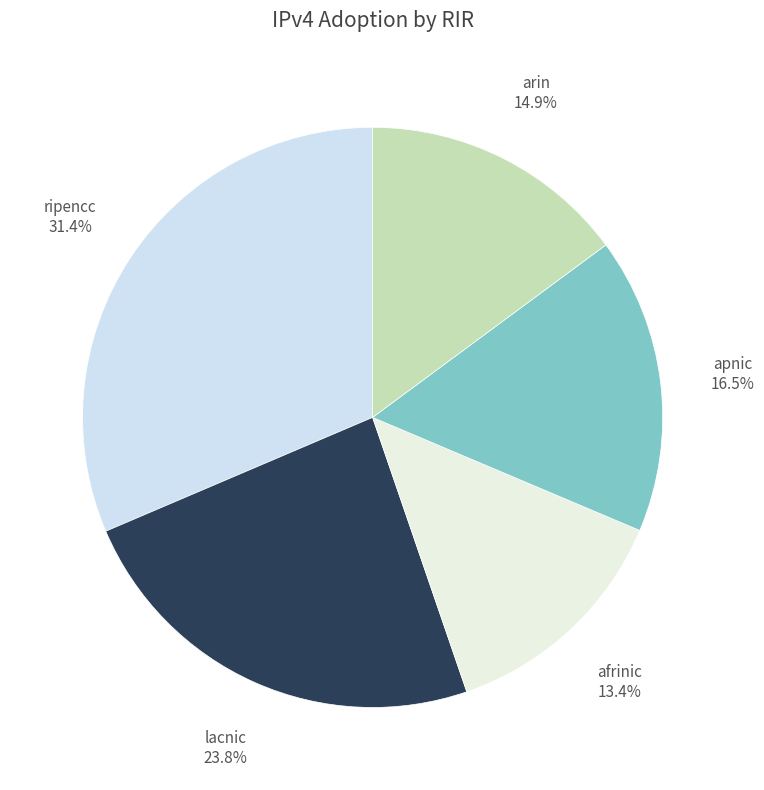

What is the total percentage of afrinic and ripencc?

44.8%